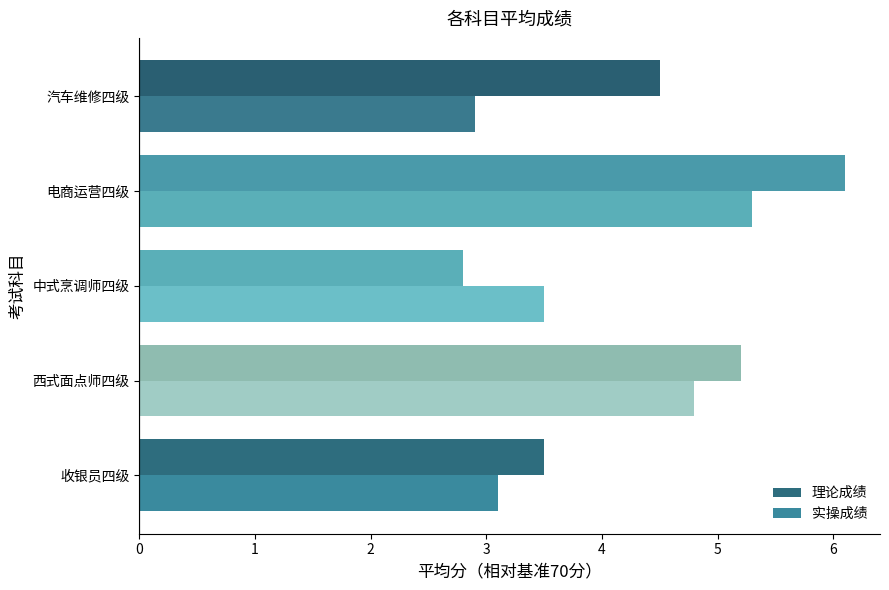

Rank the series by their maximum value, from lowest to highest.

实操成绩, 理论成绩